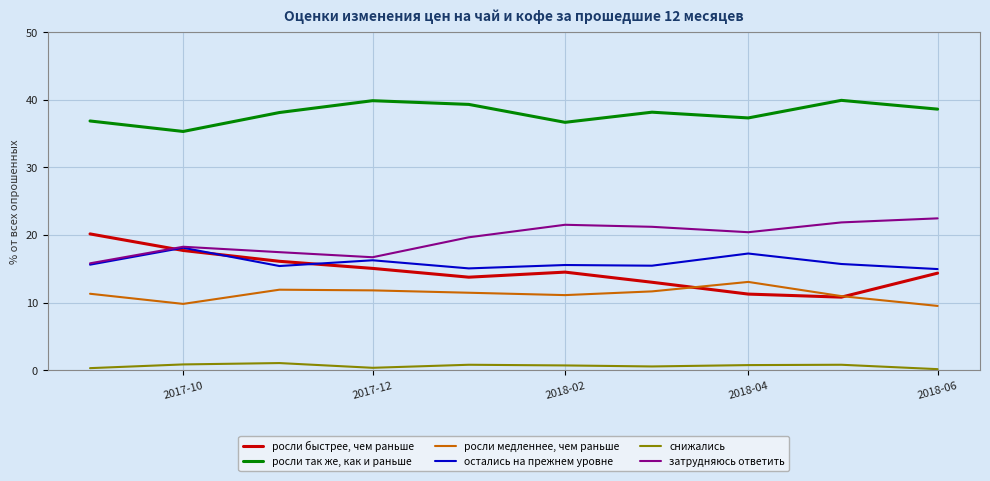

Which series has the widest spread of values?

росли быстрее, чем раньше